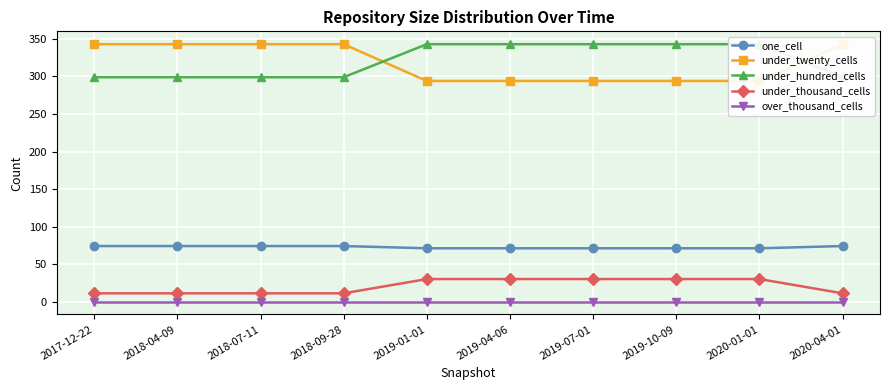

What is the value of the under_thousand_cells point at the 1st from the left?

11